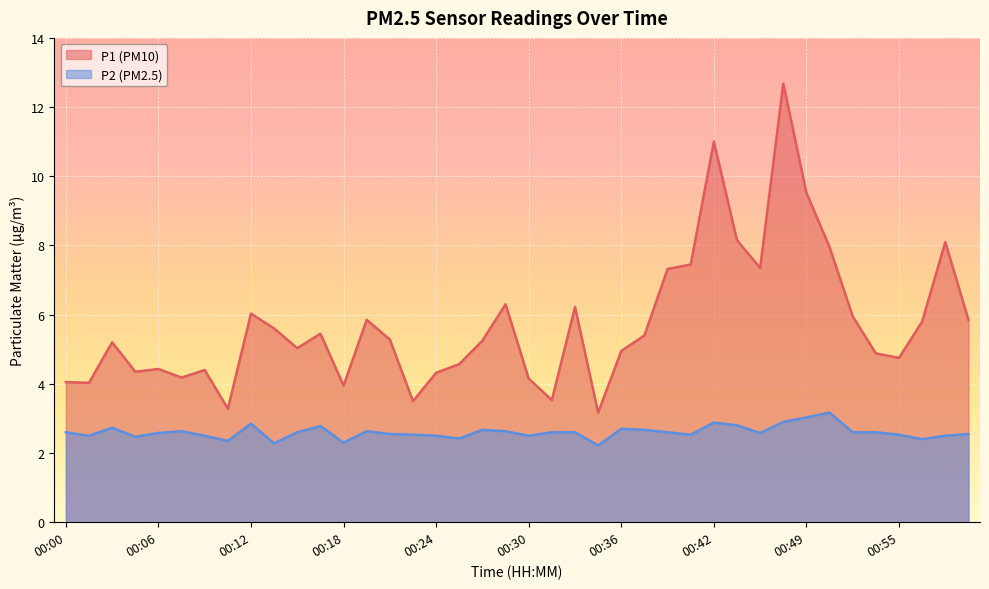

Reading right to left, transcribe all the data shown in this chart.

P1: 5.8	8.1	5.8	4.8	4.9	6.0	8.0	9.5	12.7	7.3	8.2	11.0	7.5	7.3	5.4	5.0	3.2	6.2	3.5	4.2	6.3	5.2	4.6	4.3	3.5	5.3	5.8	4.0	5.5	5.0	5.6	6.0	3.3	4.4	4.2	4.4	4.3	5.2	4.0	4.0
P2: 2.5	2.5	2.4	2.5	2.6	2.6	3.2	3.0	2.9	2.6	2.8	2.9	2.5	2.6	2.7	2.7	2.2	2.6	2.6	2.5	2.6	2.7	2.4	2.5	2.5	2.5	2.6	2.3	2.8	2.6	2.3	2.9	2.4	2.5	2.6	2.6	2.5	2.7	2.5	2.6